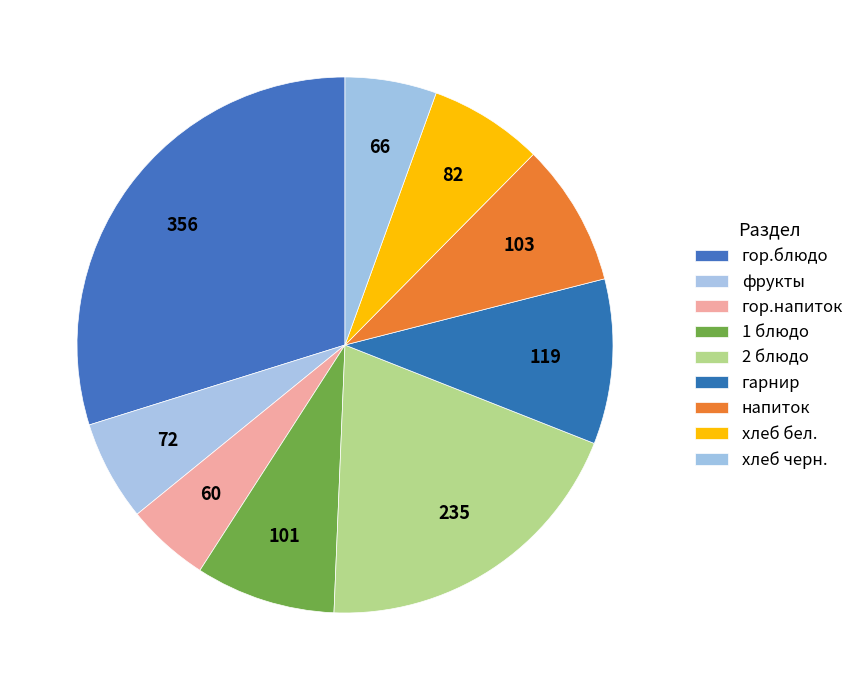

Does хлеб черн. account for over 50% of the chart?

No